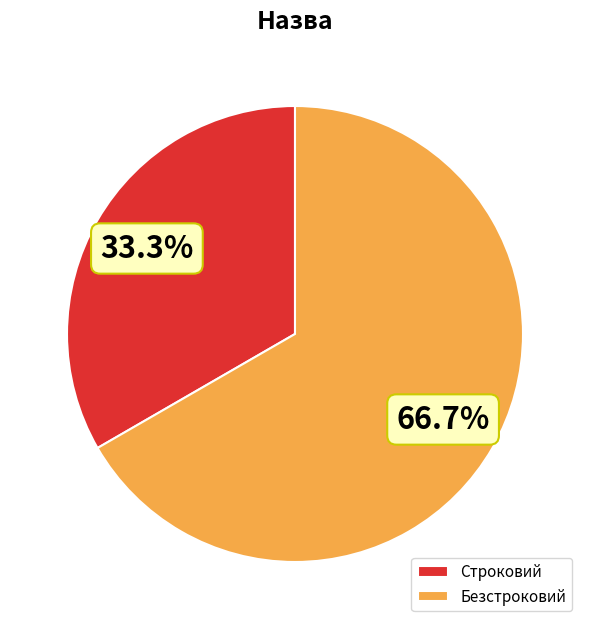

To the nearest percent, what portion does Безстроковий represent?

67%